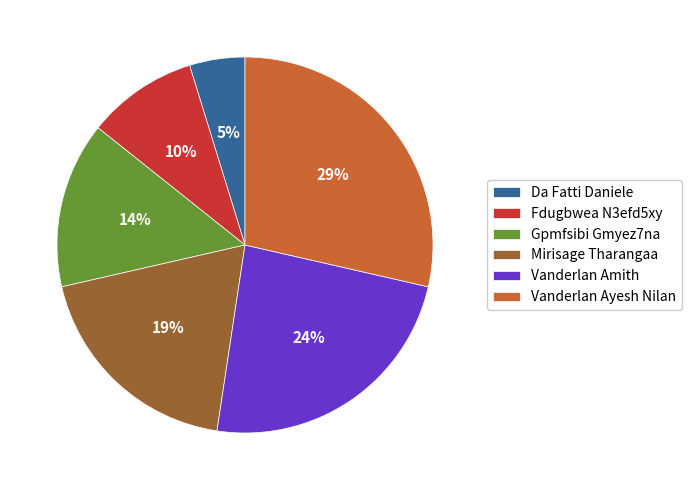

To the nearest percent, what is the difference between the largest and smallest slice percentages?

24%